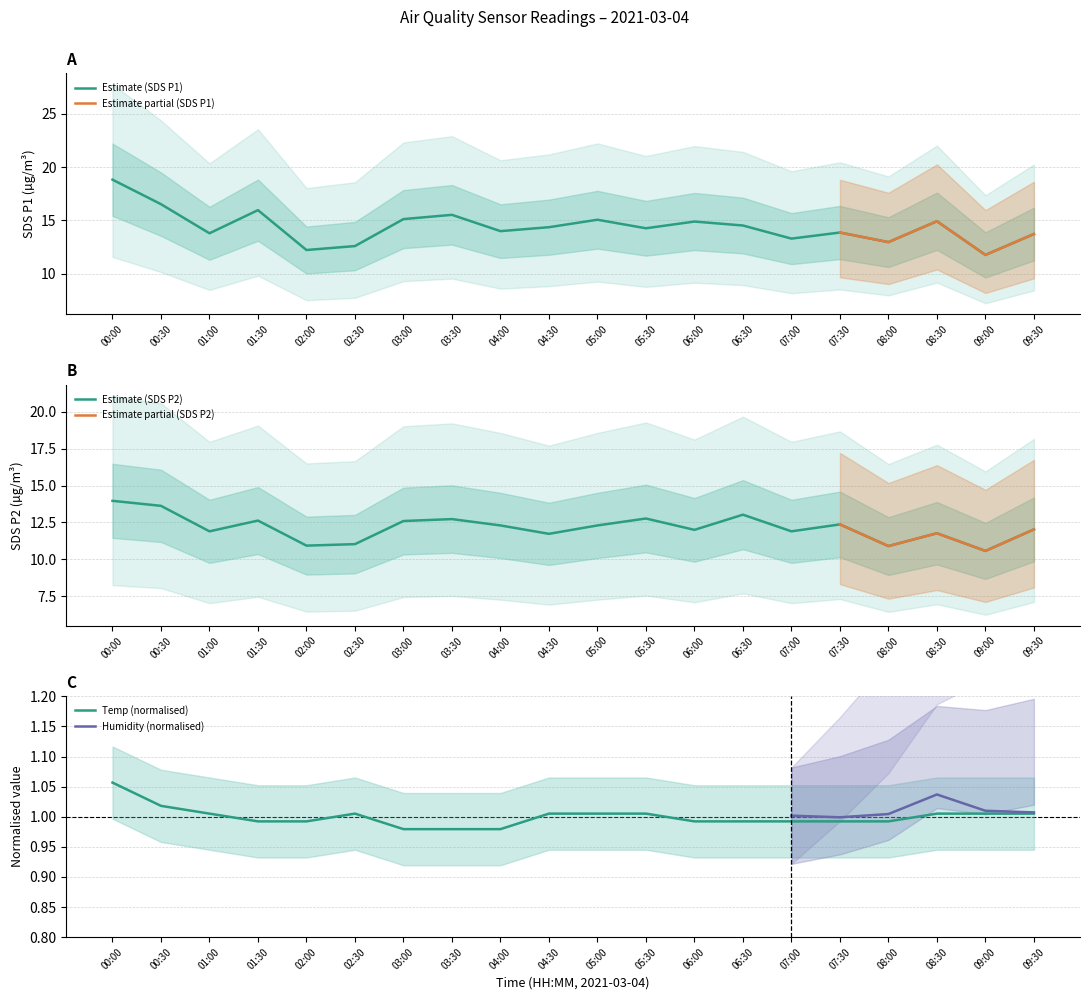

What is the smallest value displayed?

1.0